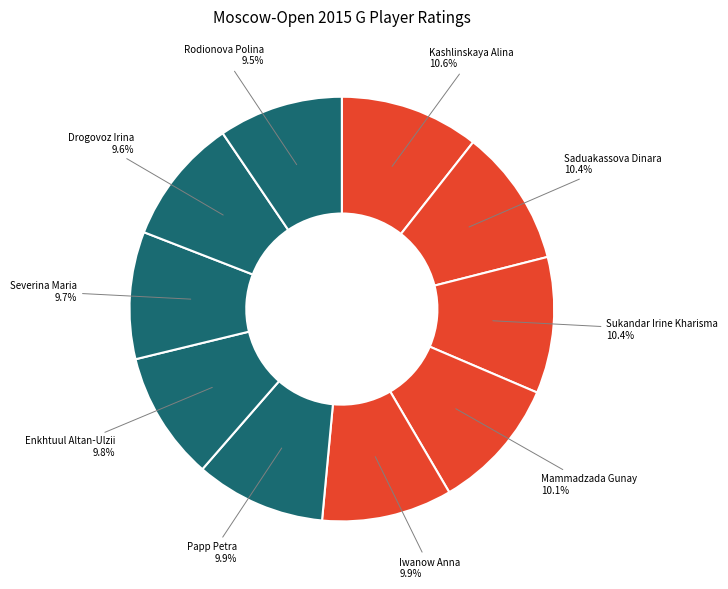

To the nearest percent, what is the average slice percentage?

10%